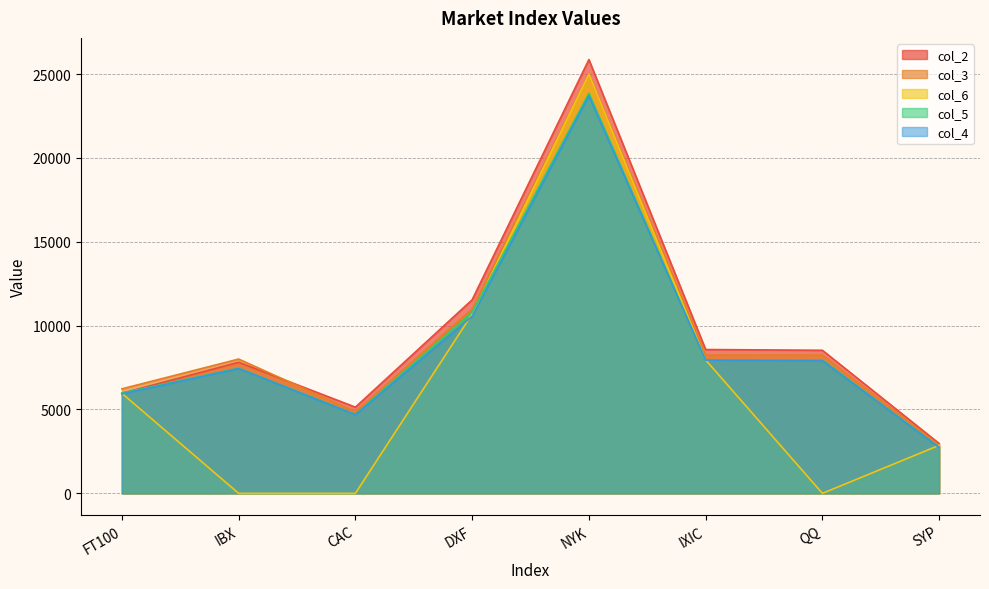

True or false: col_4 and col_6 cross at least once.

True